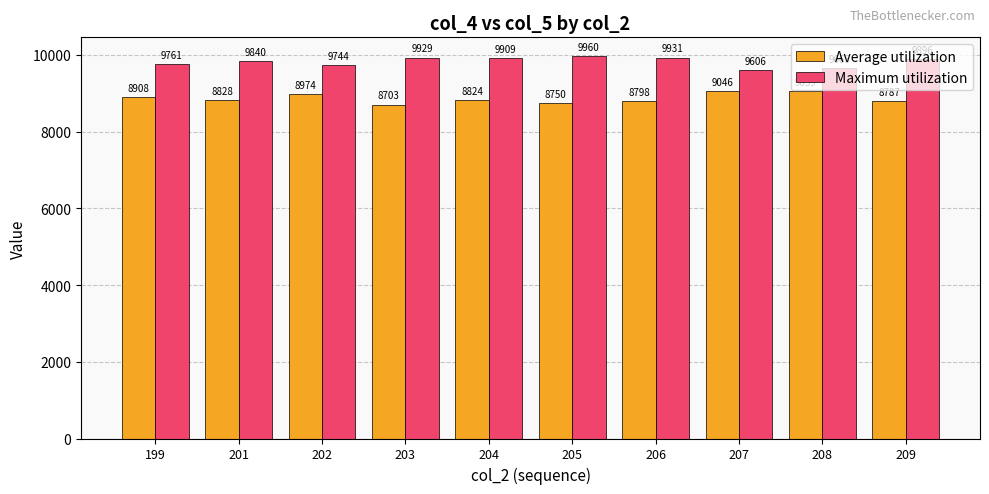

Which label corresponds to the largest value in the chart?

205